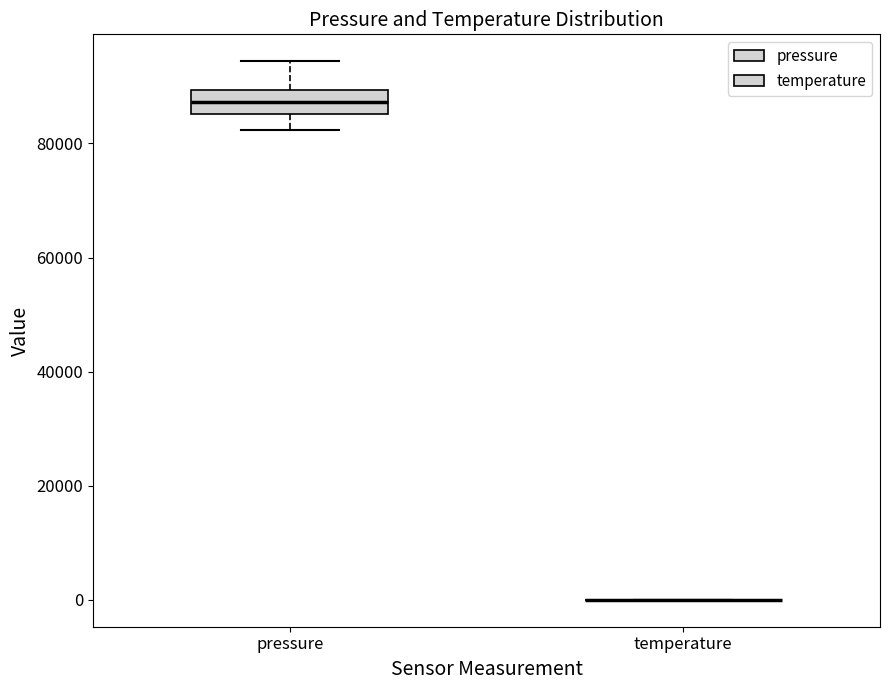

Which box is the tallest, from its lower edge to its upper edge?

pressure